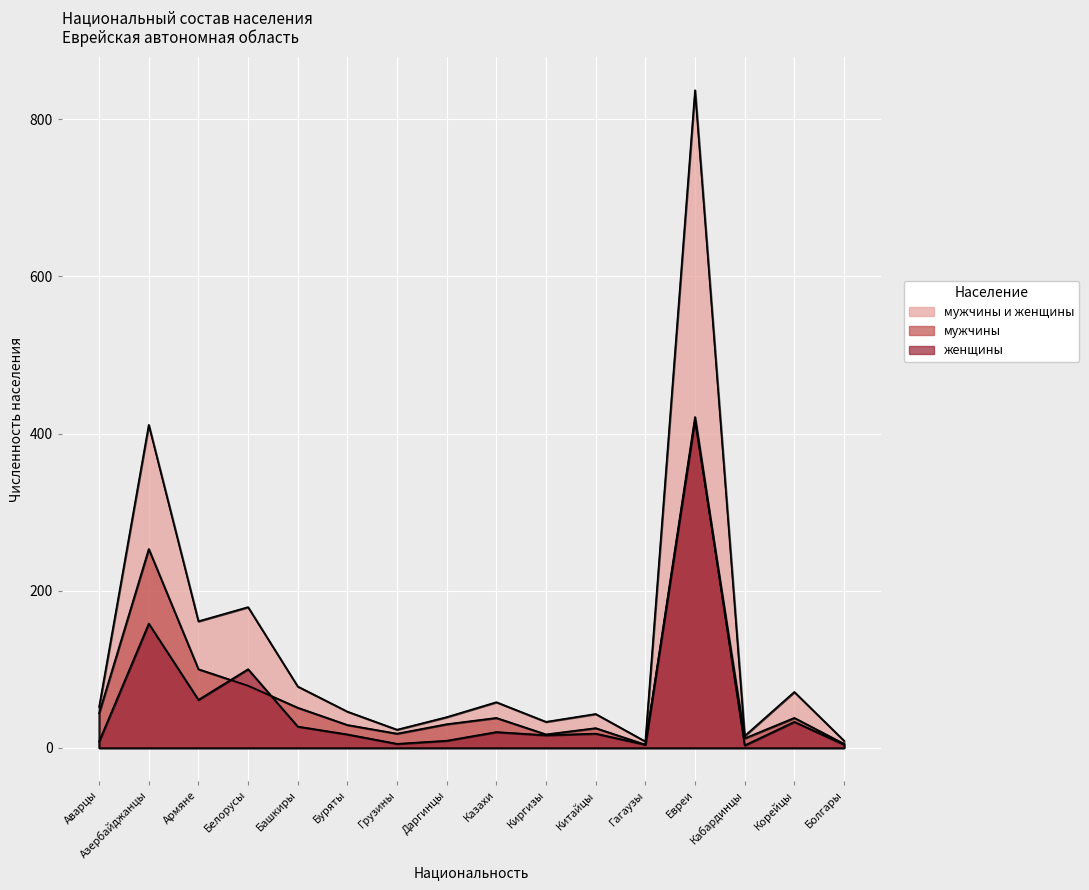

What is the smallest value displayed?

3